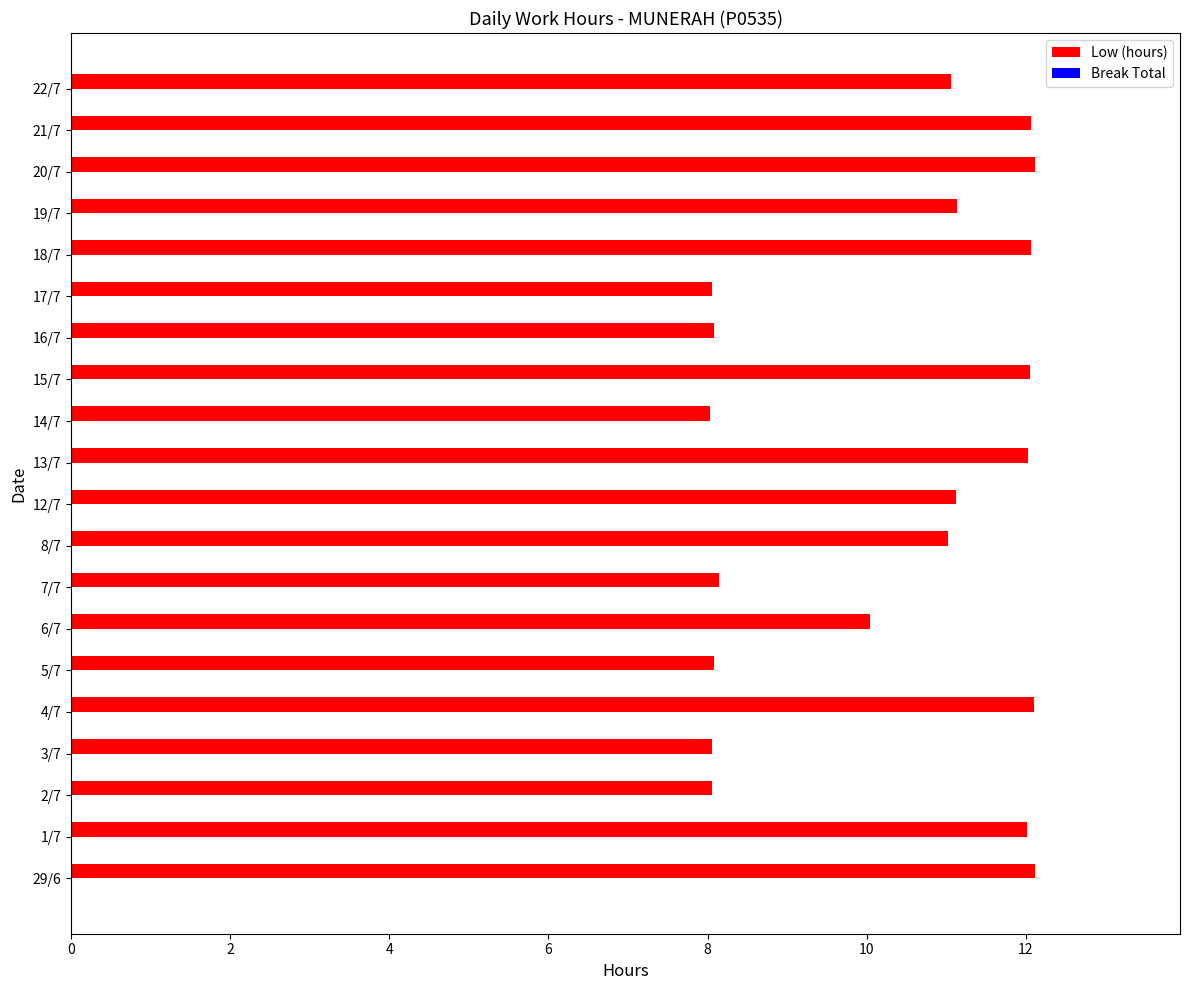

What is the change in value from 18/7 to 22/7?

-1.0